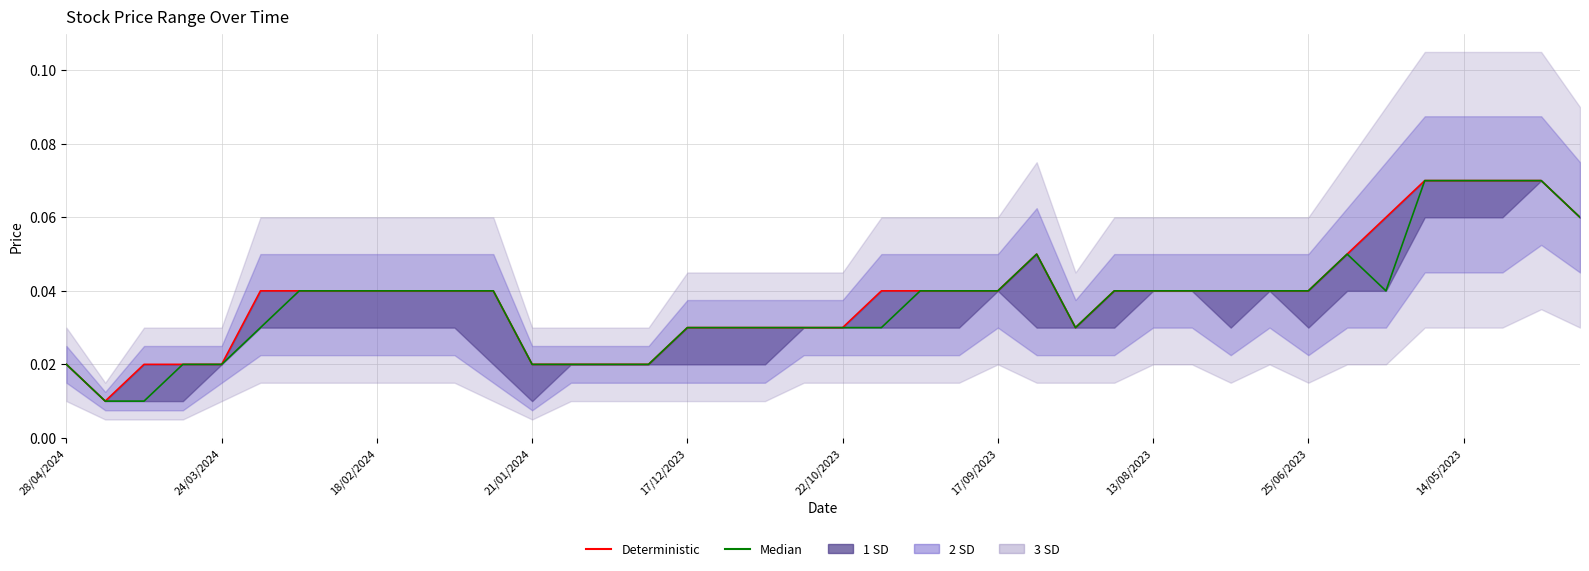

What position from the right is 21?

19